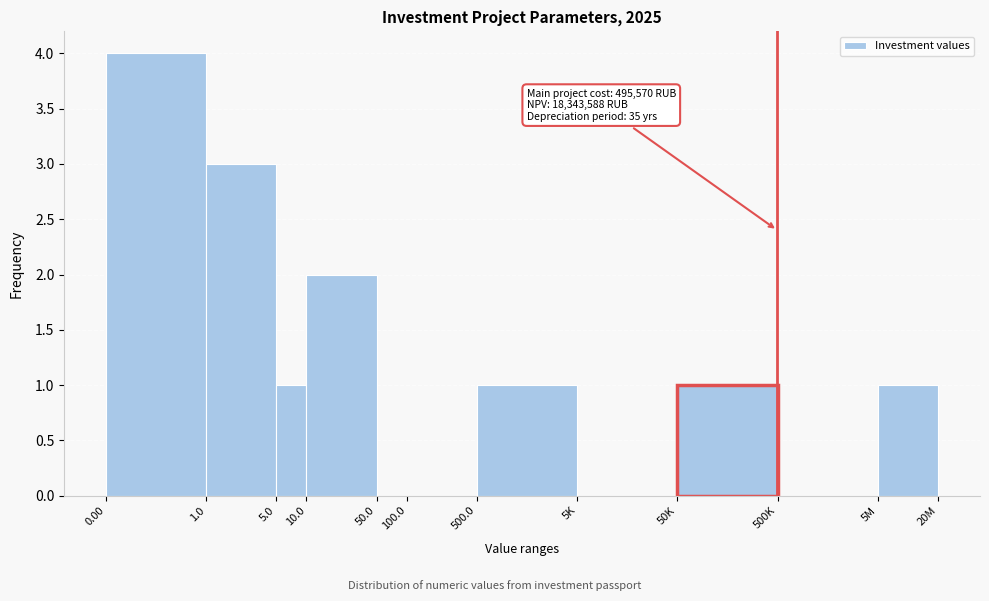

Reading right to left, what are all the values shown in this chart?

5M=1	500K=0	50K=1	5K=0	500.0=1	100.0=0	50.0=0	10.0=2	5.0=1	1.0=3	0.00=4